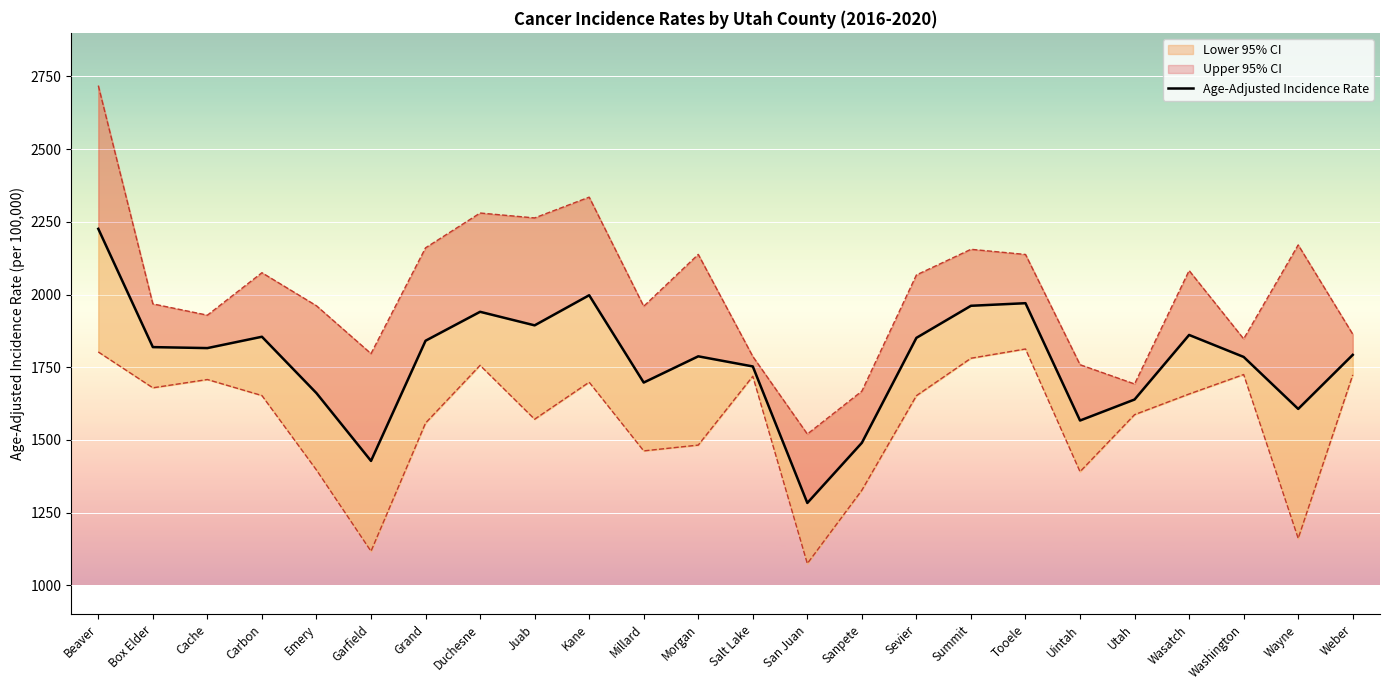

Rank the categories by value from highest to lowest.

Beaver, Kane, Tooele, Summit, Duchesne, Juab, Wasatch, Carbon, Sevier, Grand, Box Elder, Cache, Weber, Morgan, Washington, Salt Lake, Millard, Emery, Utah, Wayne, Uintah, Sanpete, Garfield, San Juan